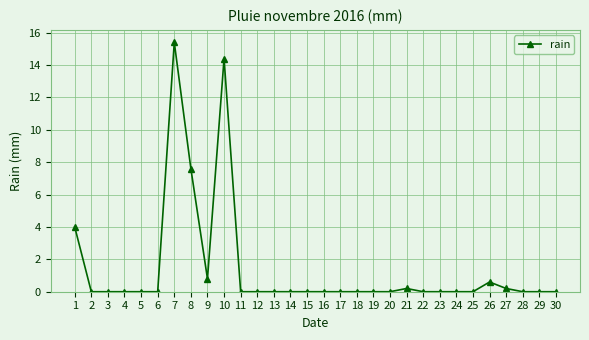

The chart shows a value of 0.0 at 19. True or false?

True